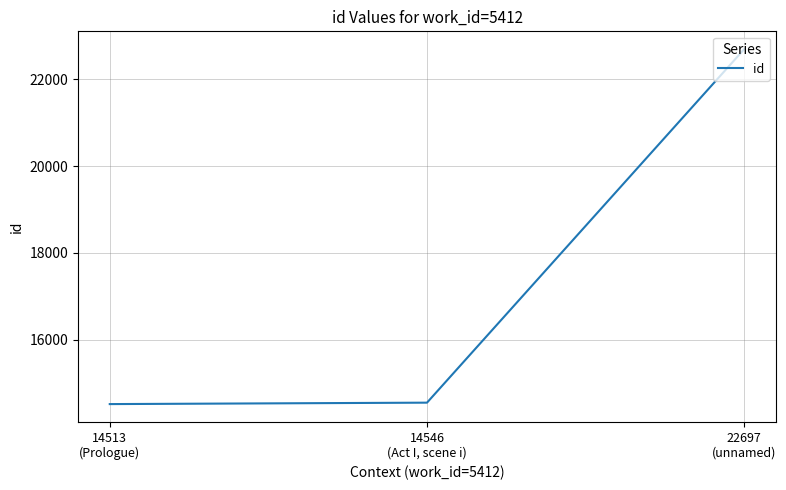

The value at 22697
(unnamed) is 22697. True or false?

True